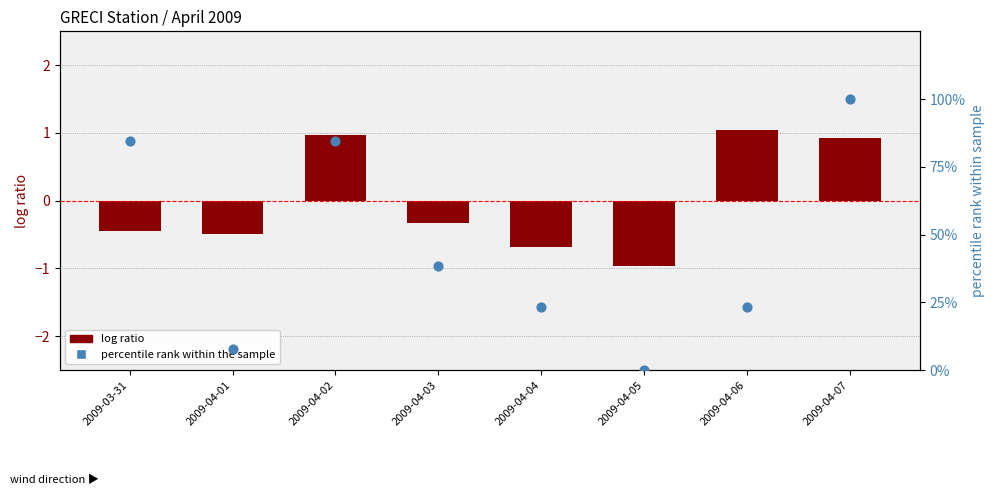

At how many categories does at least one series exceed 21?

6